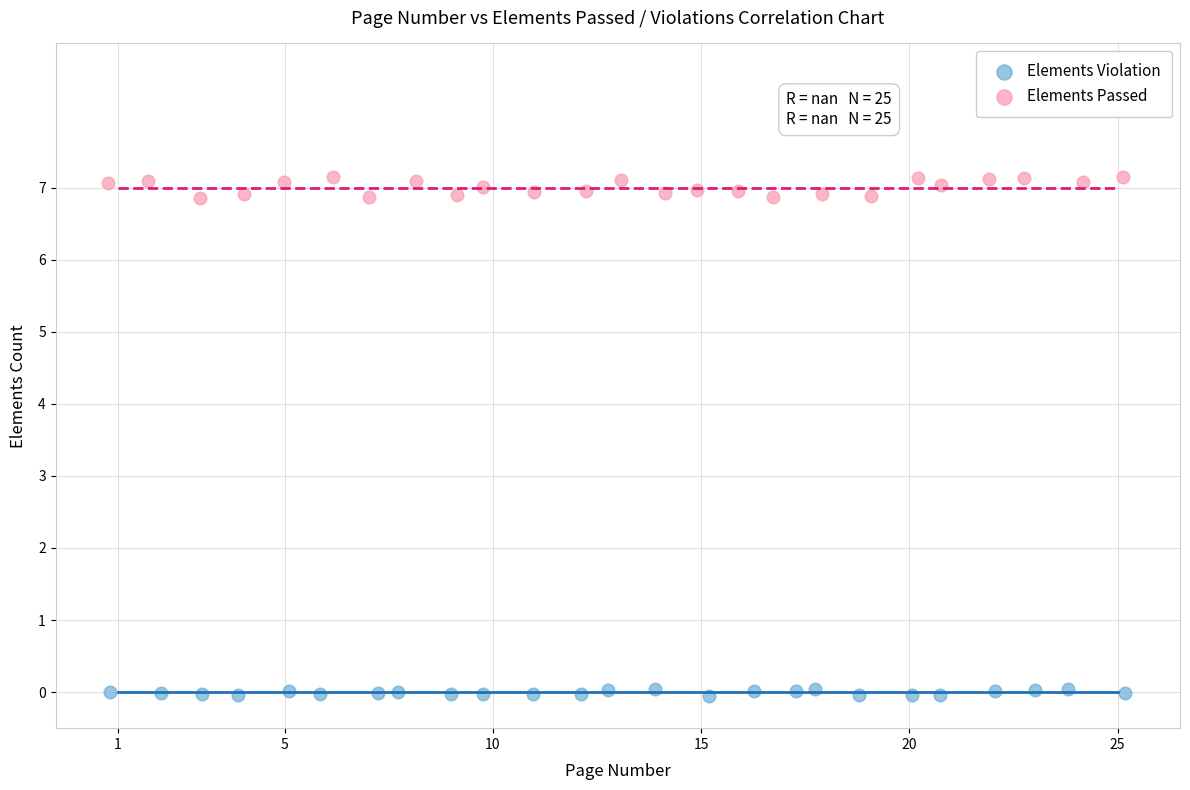

Which series has the largest Y range (max minus min)?

Elements Passed